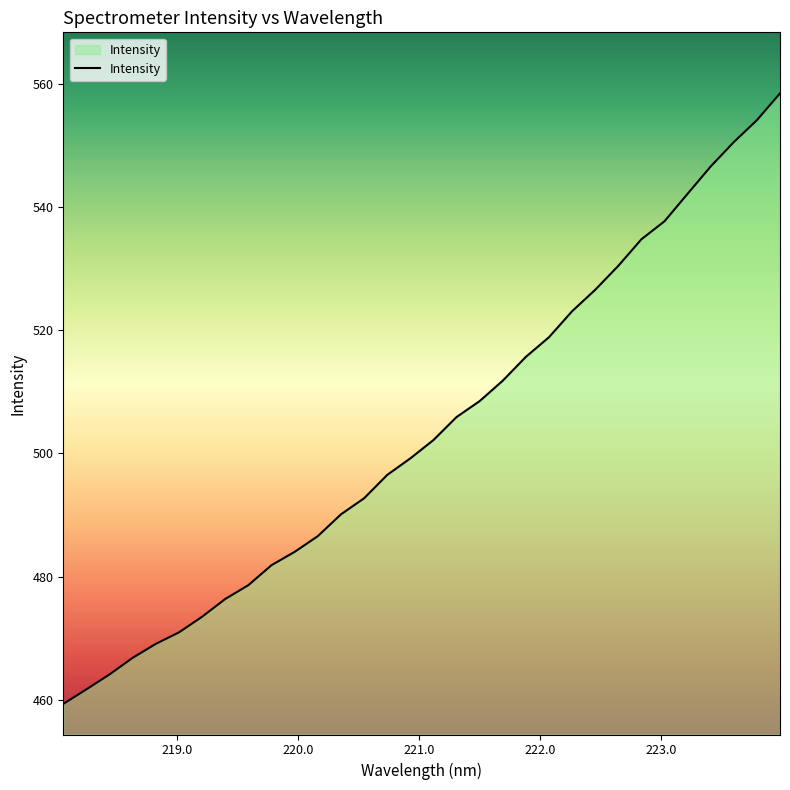

How many lines are shown in the chart?

1